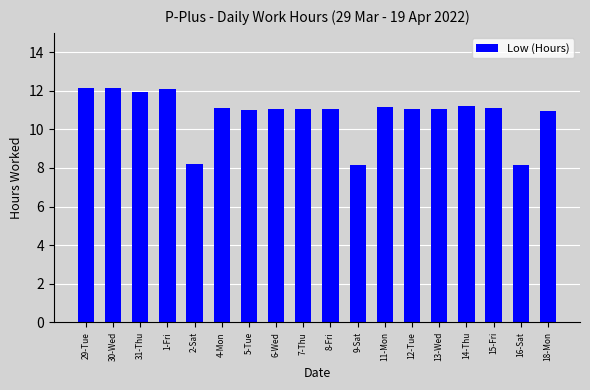

Approximately how many times larger is the value at 6-Wed compared to 8-Fri?

1.0